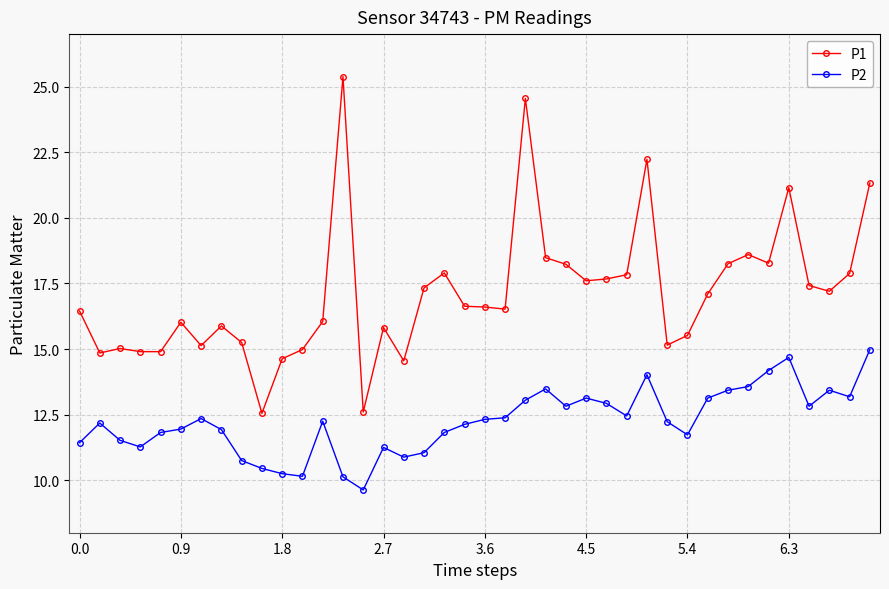

What is the smallest value displayed?

9.6